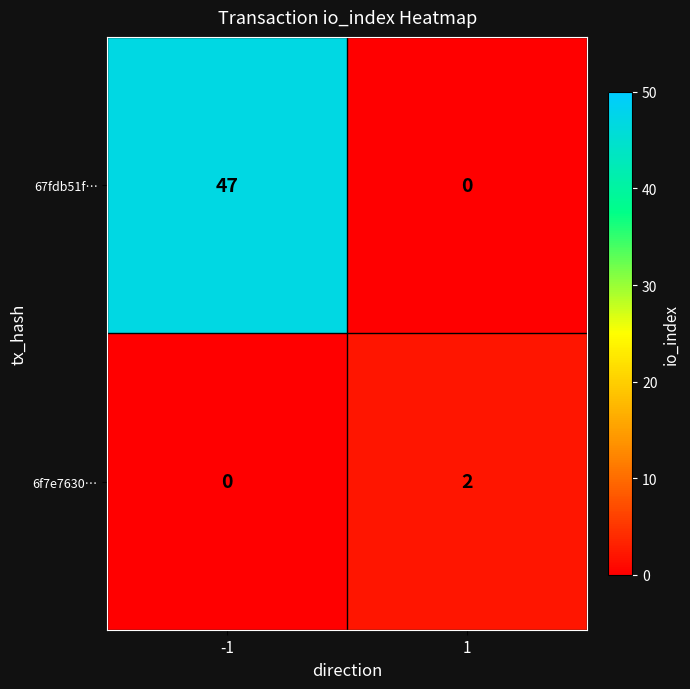

What is the difference between the maximum and minimum values in the 67fdb51f… series?

47